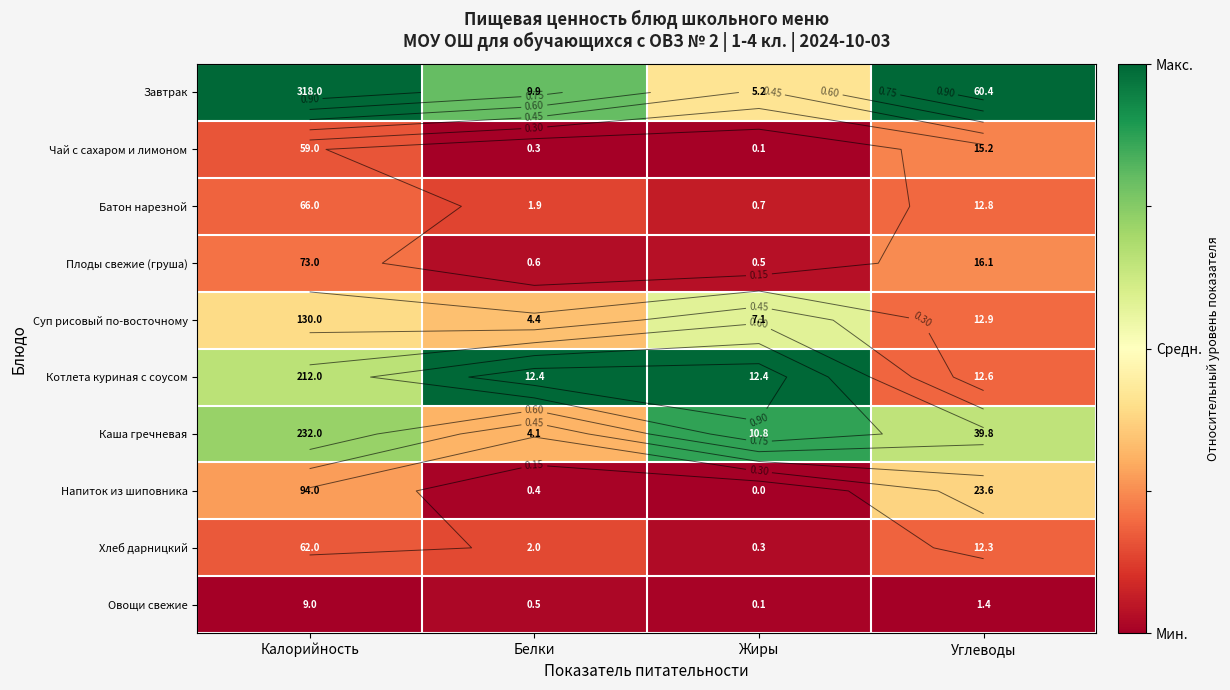

At how many categories does at least one series exceed 0?

4